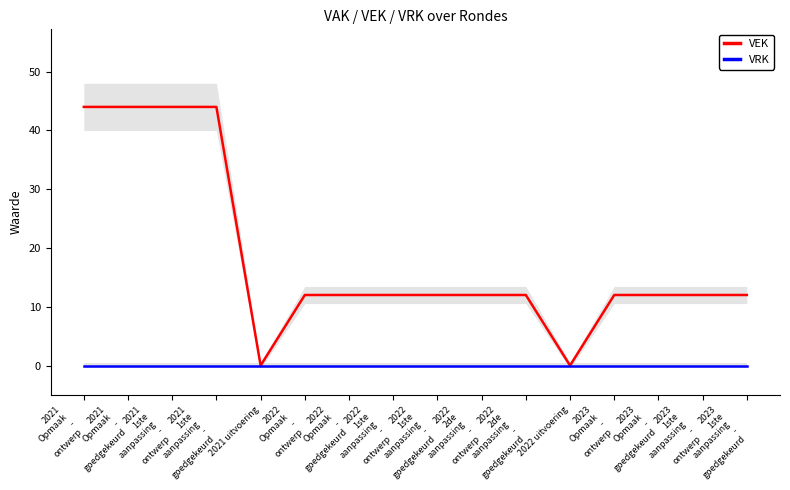

Which has a higher value, 2021 uitvoering or 2023
Opmaak
-
goedgekeurd?

2023
Opmaak
-
goedgekeurd